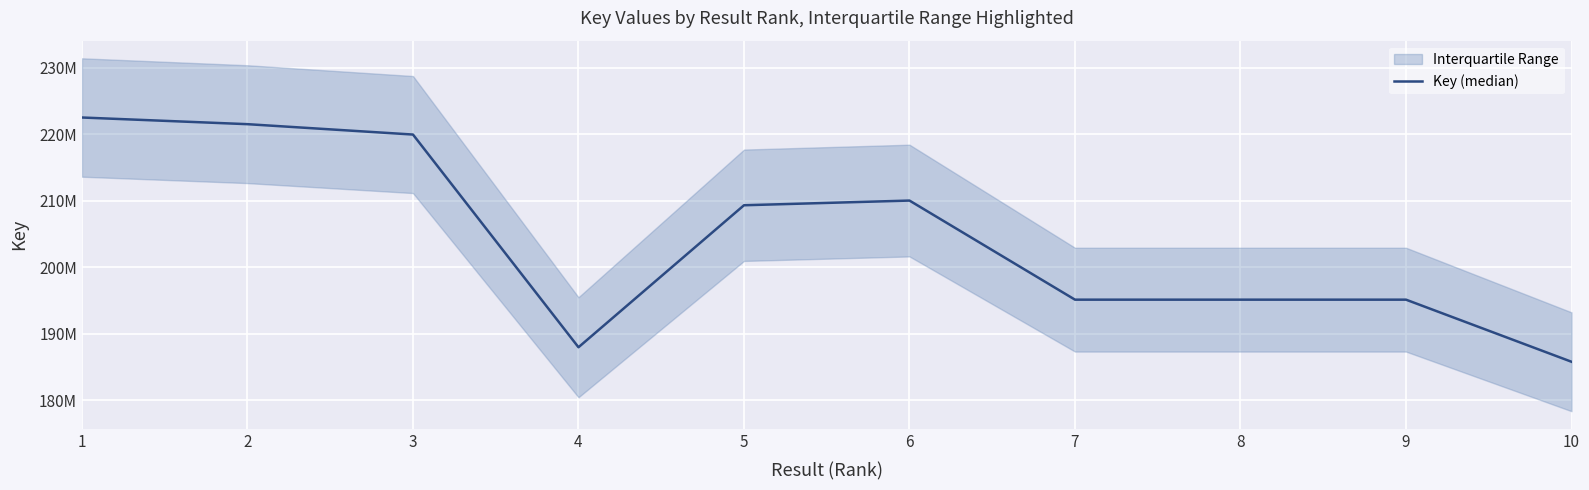

What is the maximum value shown in the chart?

222492474